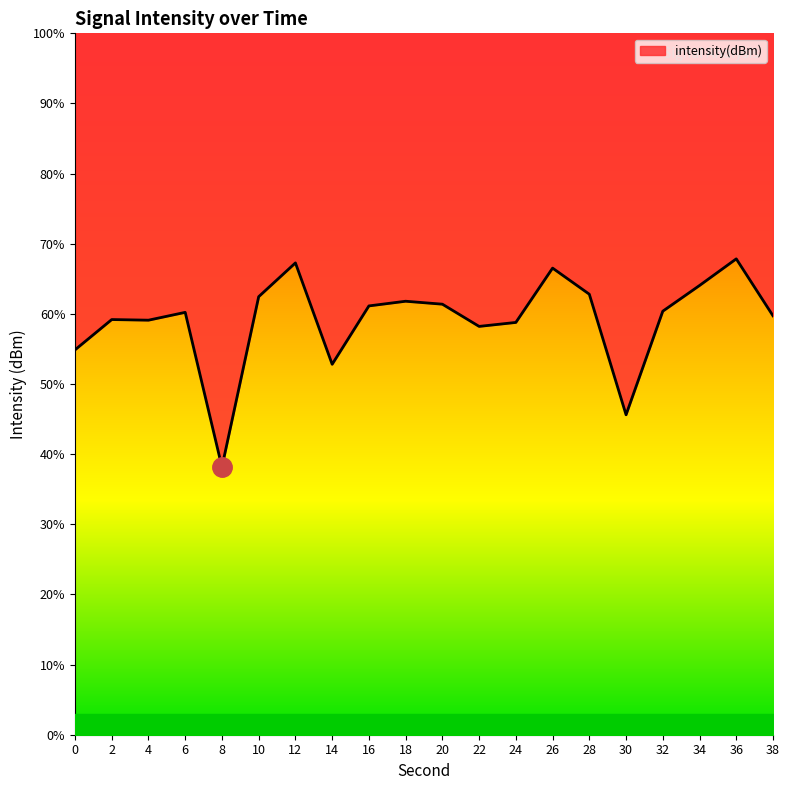

The chart shows a value of 36.2 at 14. True or false?

False